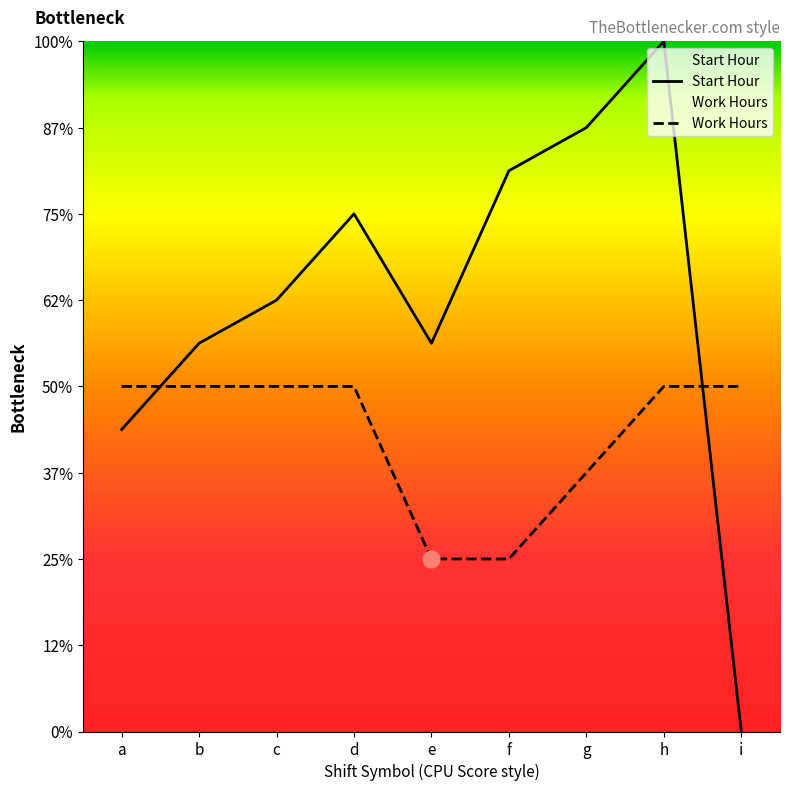

What is the sum of all Start Hour values?

90.0